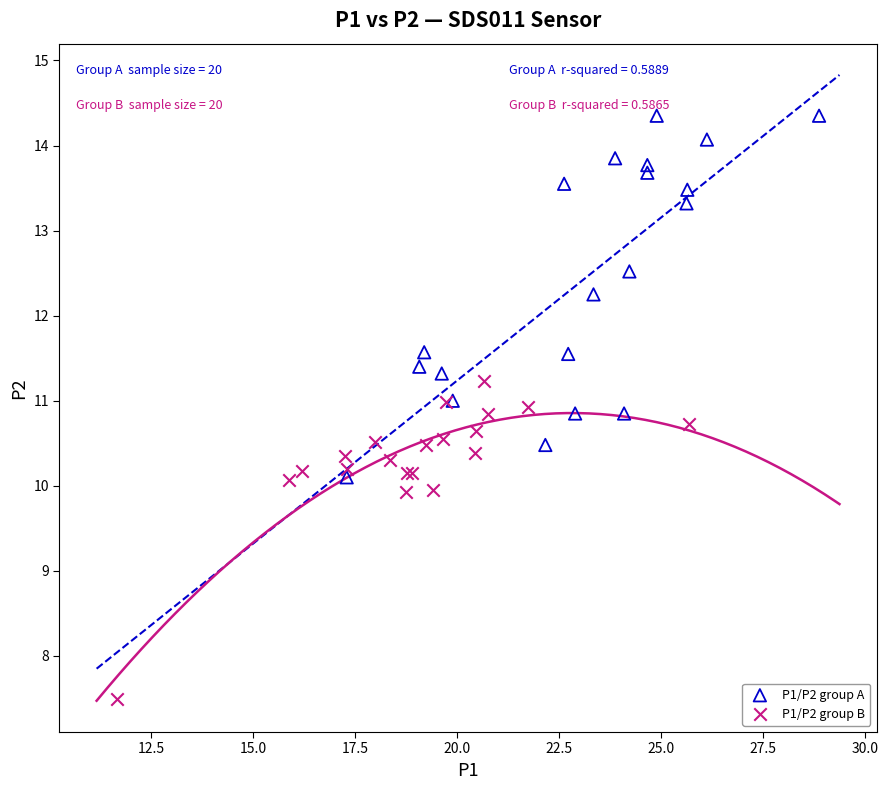

Which series contains the lowest Y value?

P1/P2 group B